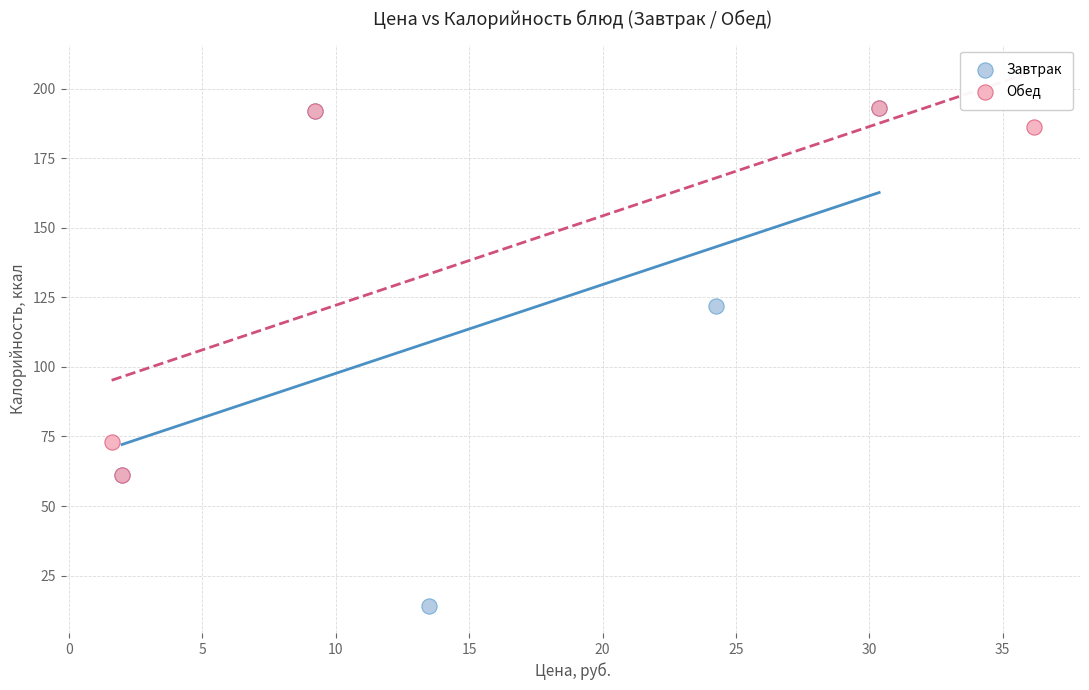

What are all the series names shown in the legend?

Завтрак, Обед